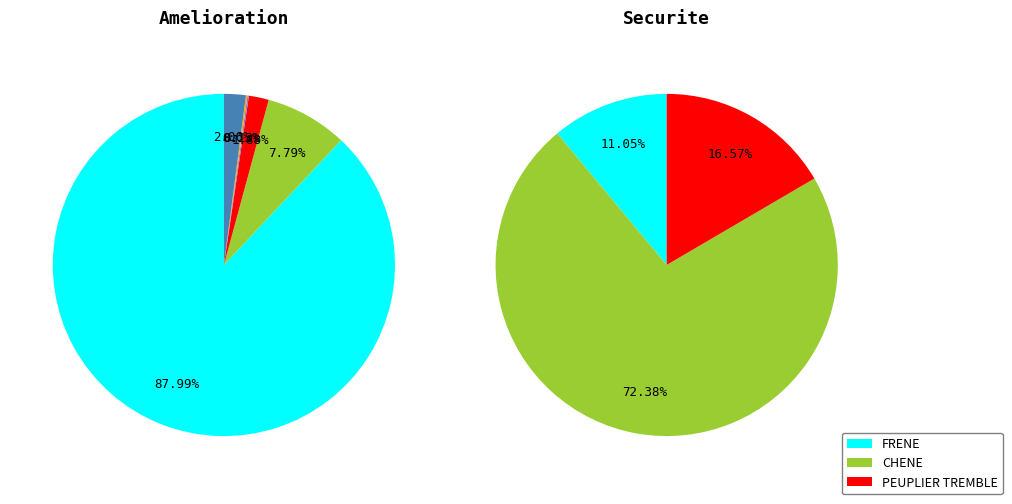

To the nearest percent, what is the difference between the FRENE and CHENE slice percentages?

80%